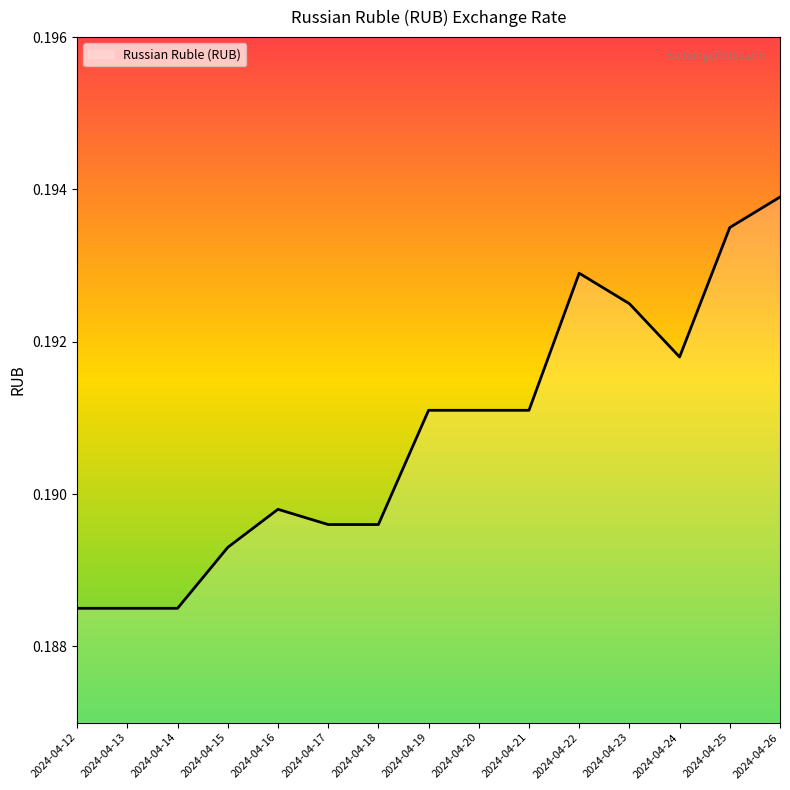

The chart shows a value of 0.0 at 2024-04-15. True or false?

False